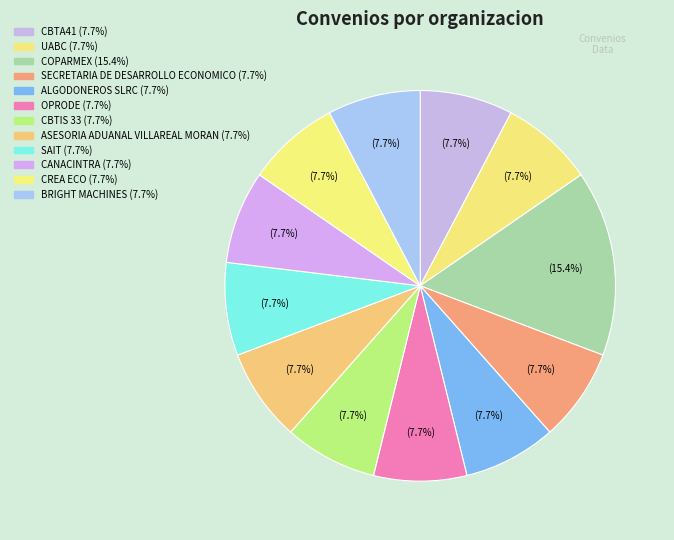

How many segments does this pie chart have?

12